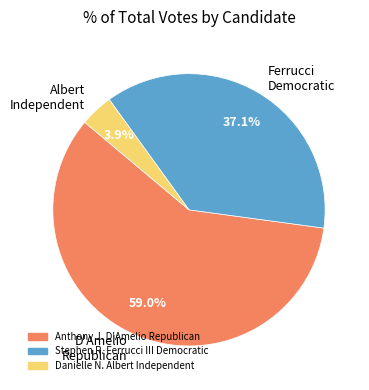

Rank the categories by value from lowest to highest.

Albert Independent, Ferrucci Democratic, D'Amelio Republican